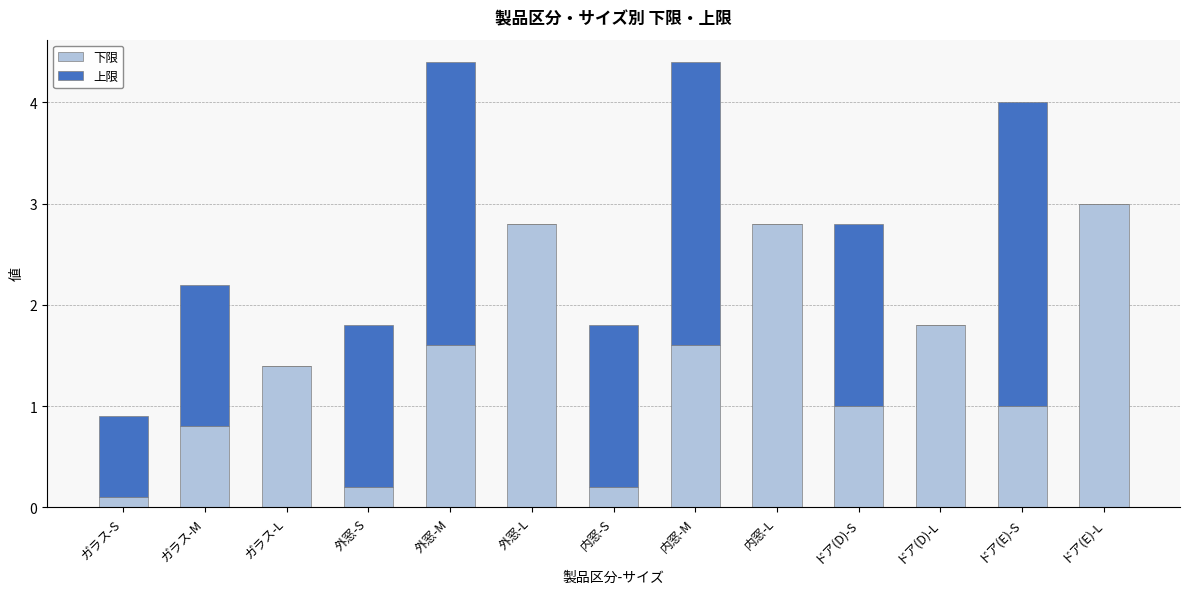

Does the chart contain stacked bars?

Yes